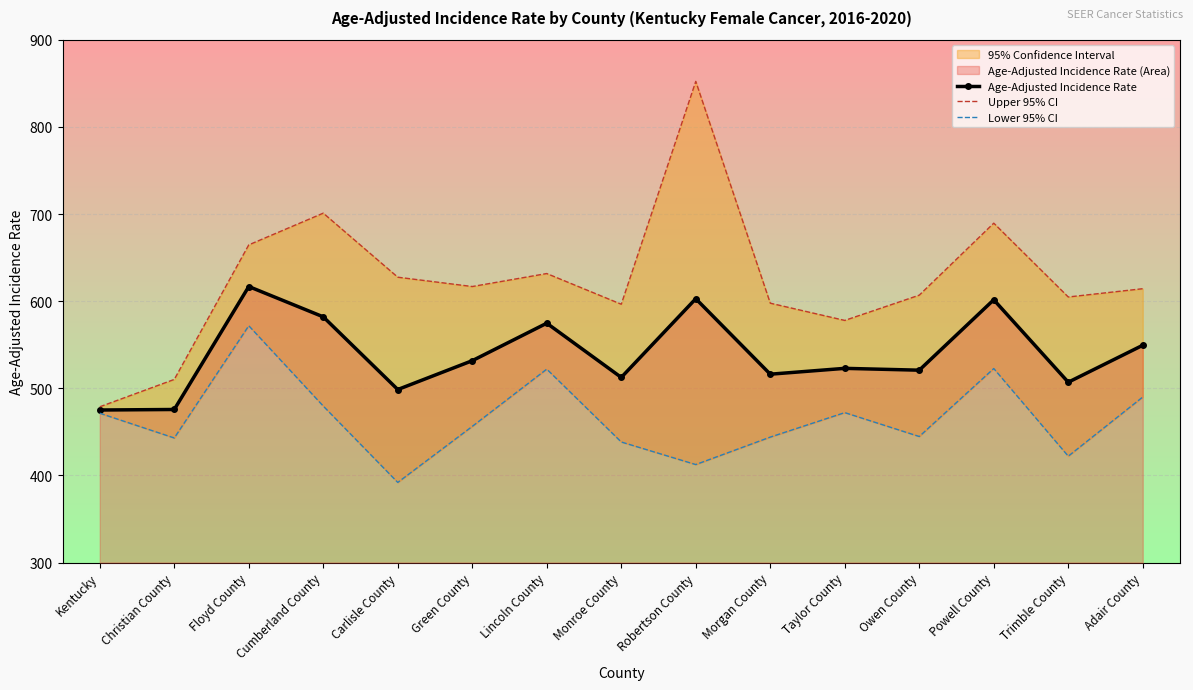

List the series in order of their peak value, lowest first.

Lower 95% CI, Age-Adjusted Incidence Rate, Upper 95% CI